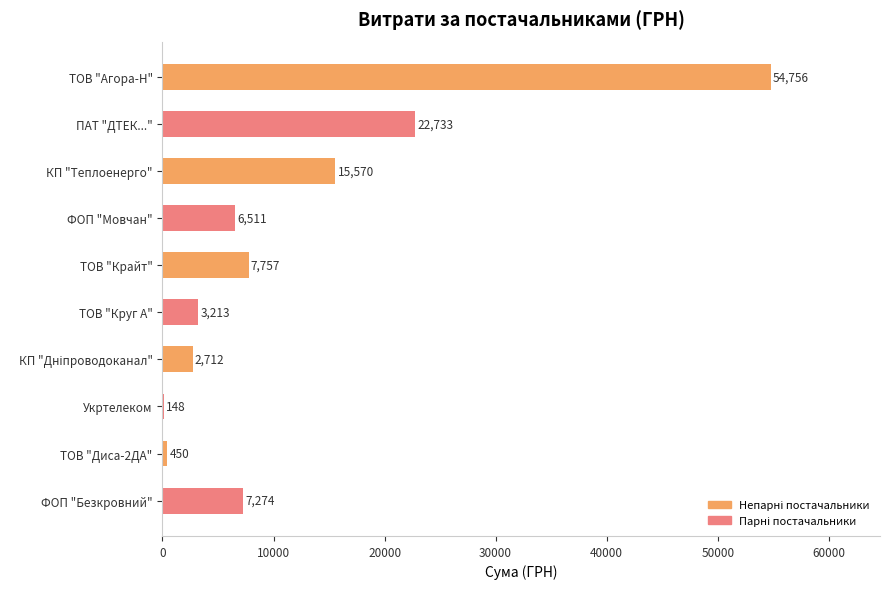

What is the change in value from ПАТ "ДТЕК..." to ТОВ "Круг А"?

-19520.0